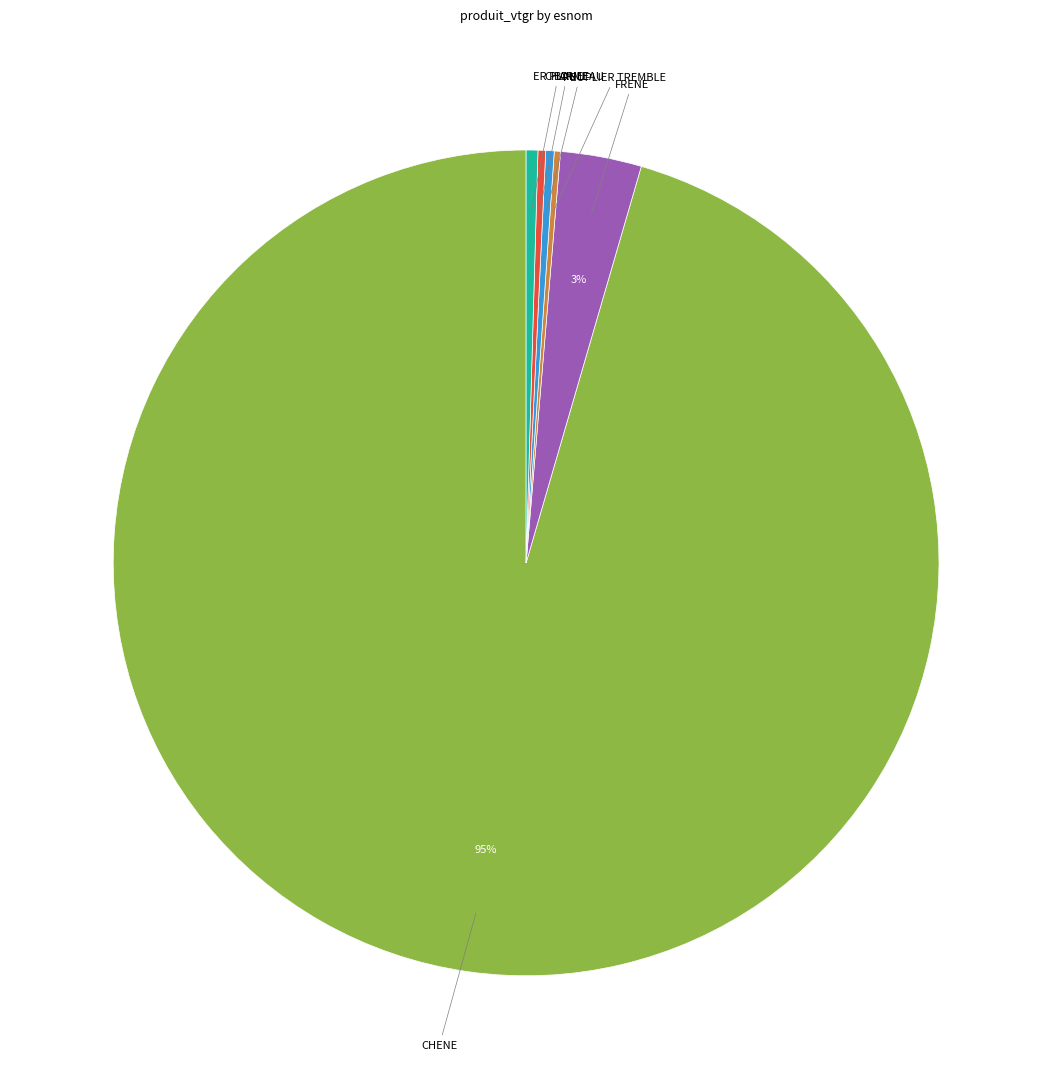

Is it true that ER PLANE is 0% of the pie?

True